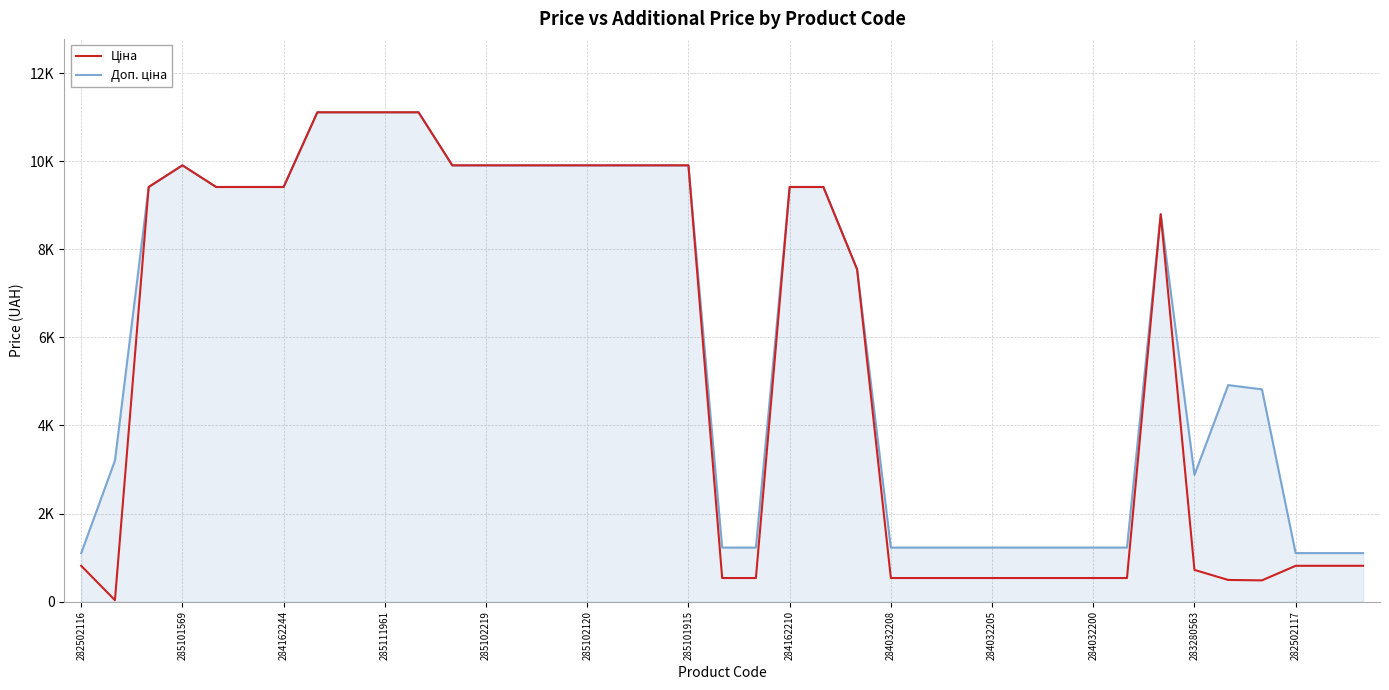

Is this an area chart (filled region under the line)?

Yes